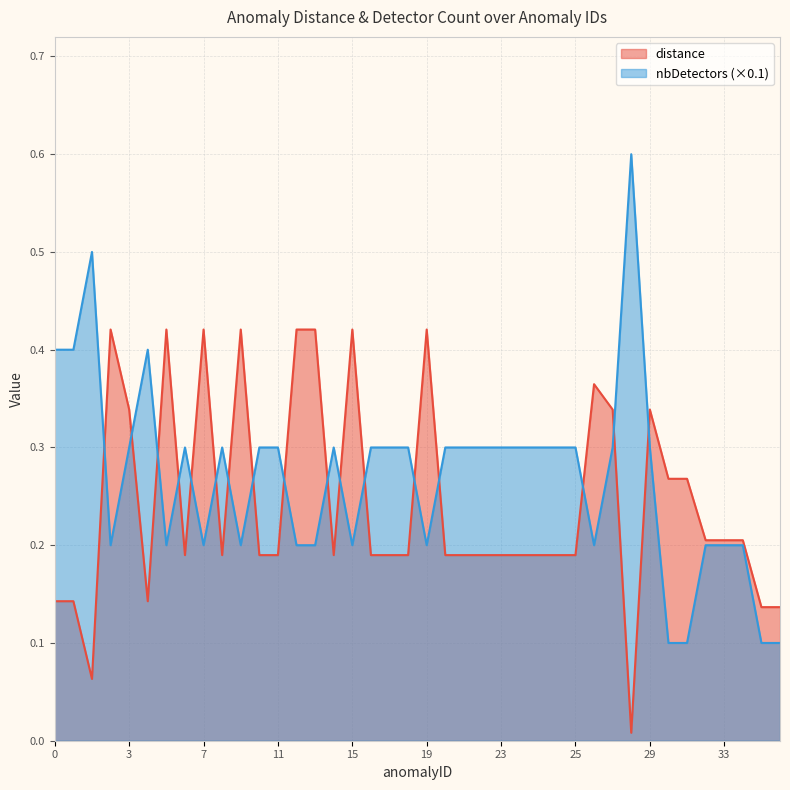

Which series ends up on top after the final intersection of distance and nbDetectors?

distance